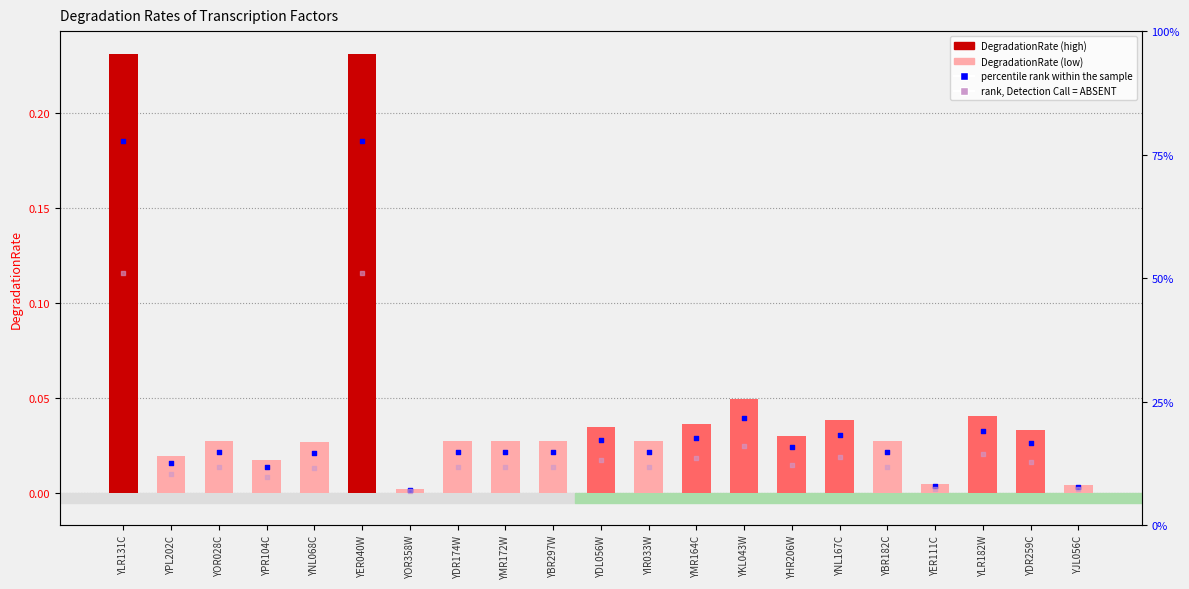

Is the value of percentile rank within the sample at YHR206W greater than the value of rank, Detection Call = ABSENT at YKL043W?

No